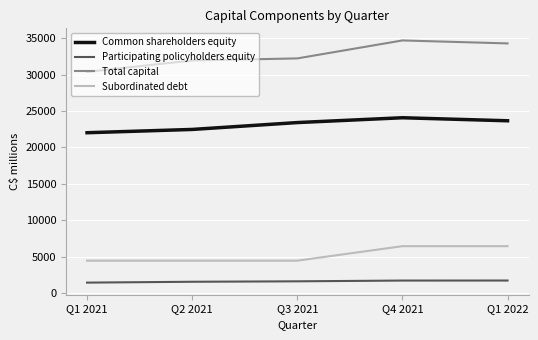

True or false: Subordinated debt has a value of 2682 at Q4 2021.

False